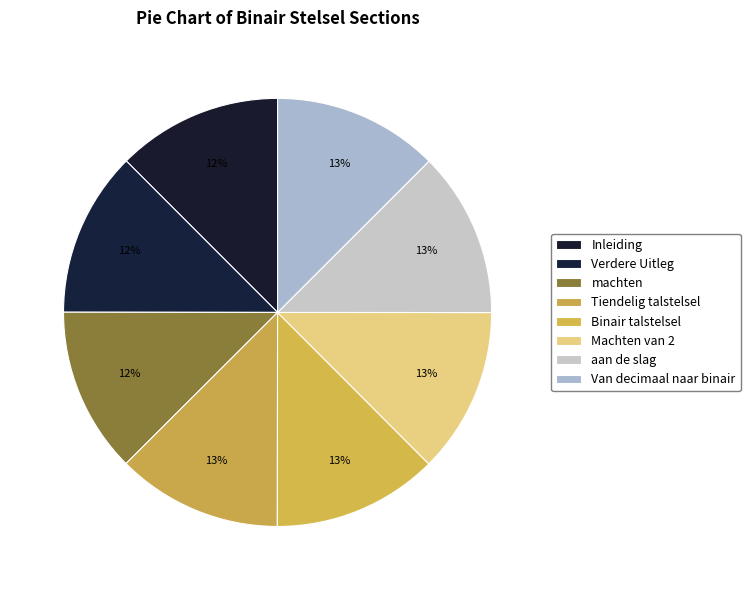

To the nearest percent, what is the average slice percentage?

12%